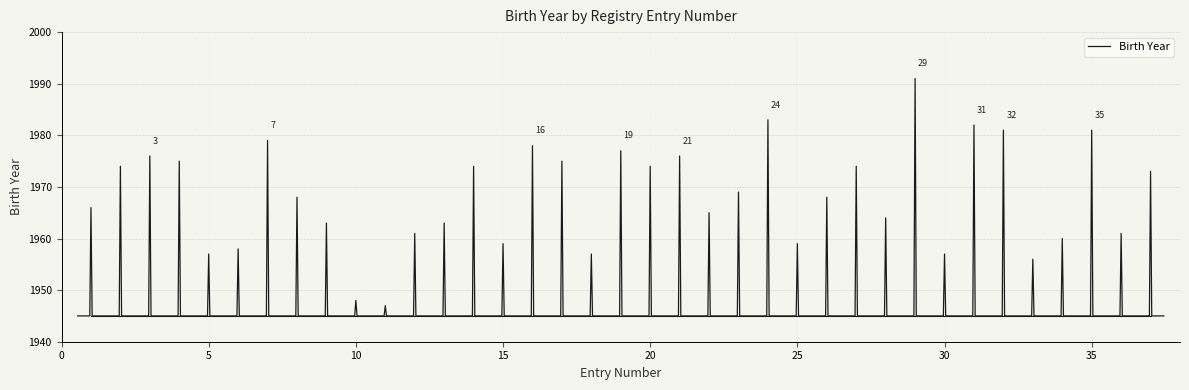

What is the maximum value shown in the chart?

1991